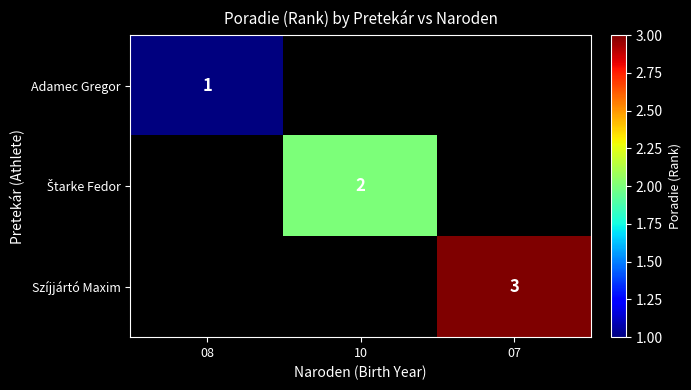

Is it true that Szíjjártó Maxim equals 5 at 07?

False